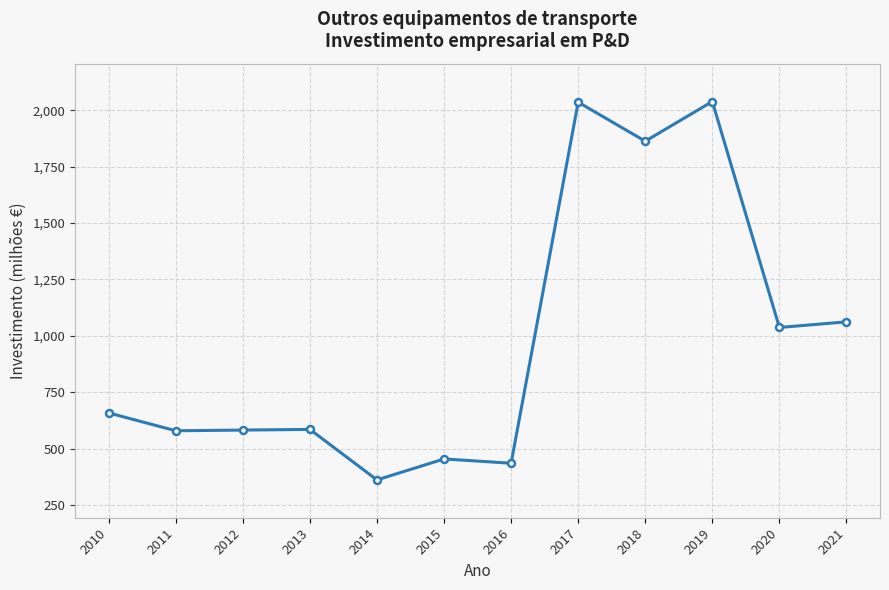

How many interior local peaks (higher than both neighbors) does the data have?

4